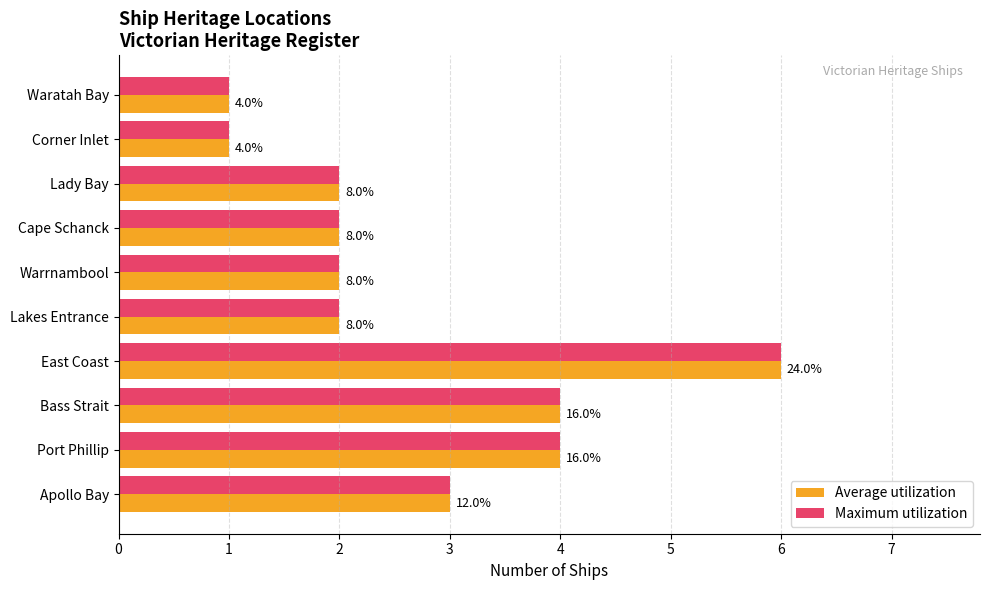

What are all the series names shown in the legend?

Average utilization, Maximum utilization